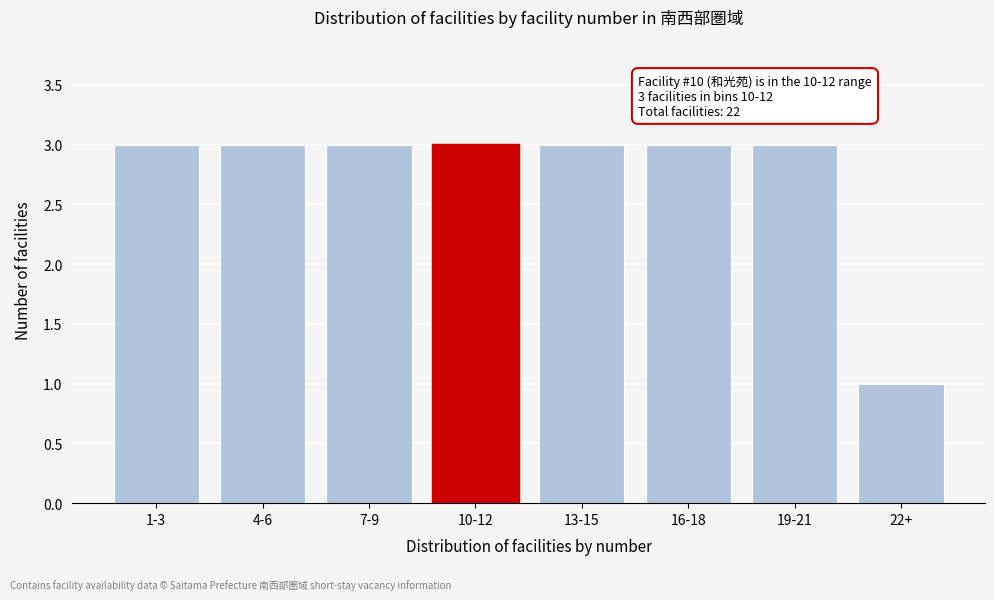

Reading left to right, what are all the values shown in this chart?

1-3=3	4-6=3	7-9=3	10-12=3	13-15=3	16-18=3	19-21=3	22+=1